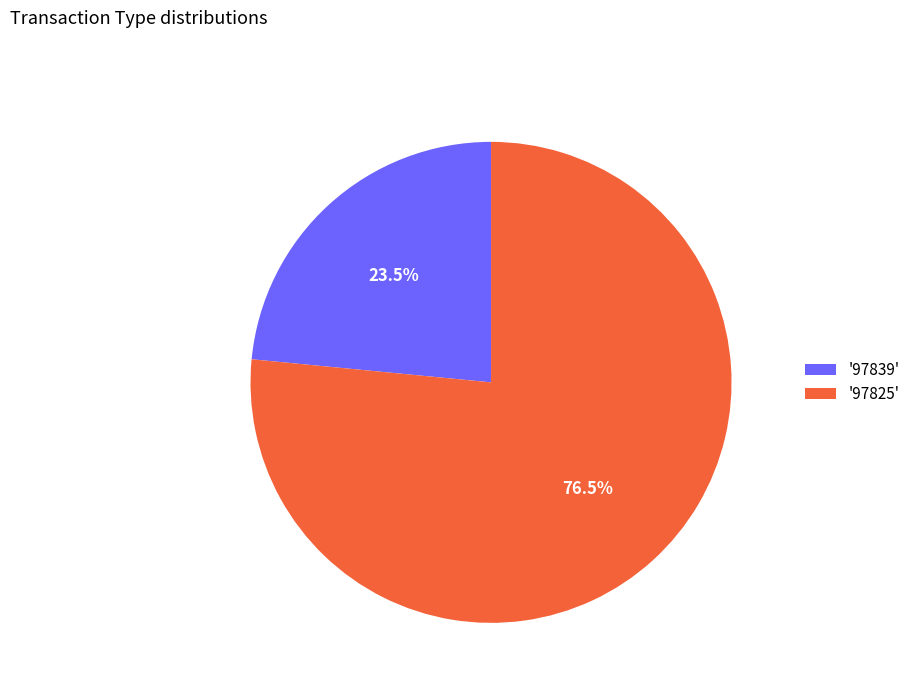

Approximately how many times larger is the value at '97825' compared to '97839'?

3.3